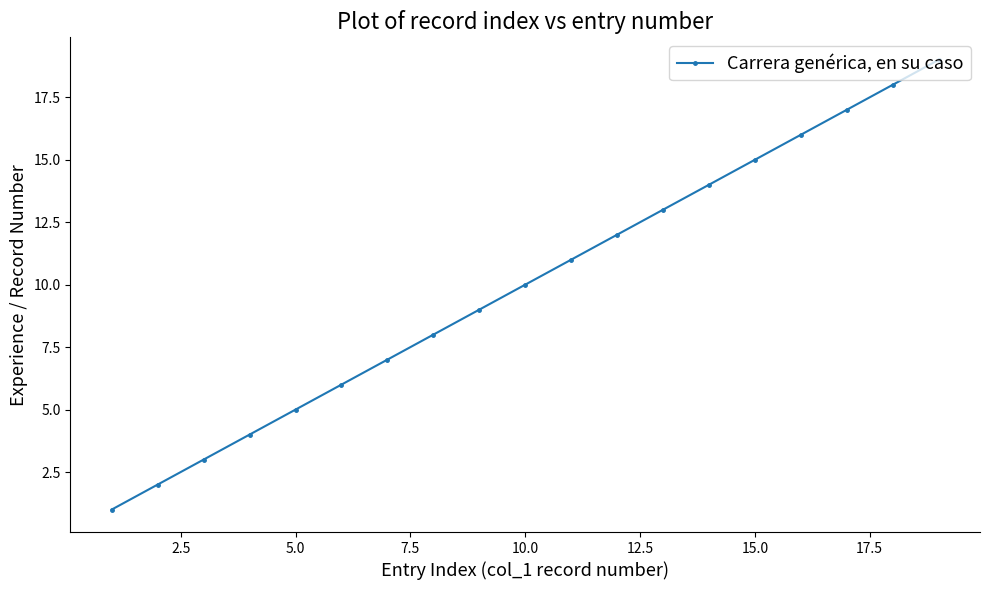

What is the difference between the maximum and second lowest values?

17